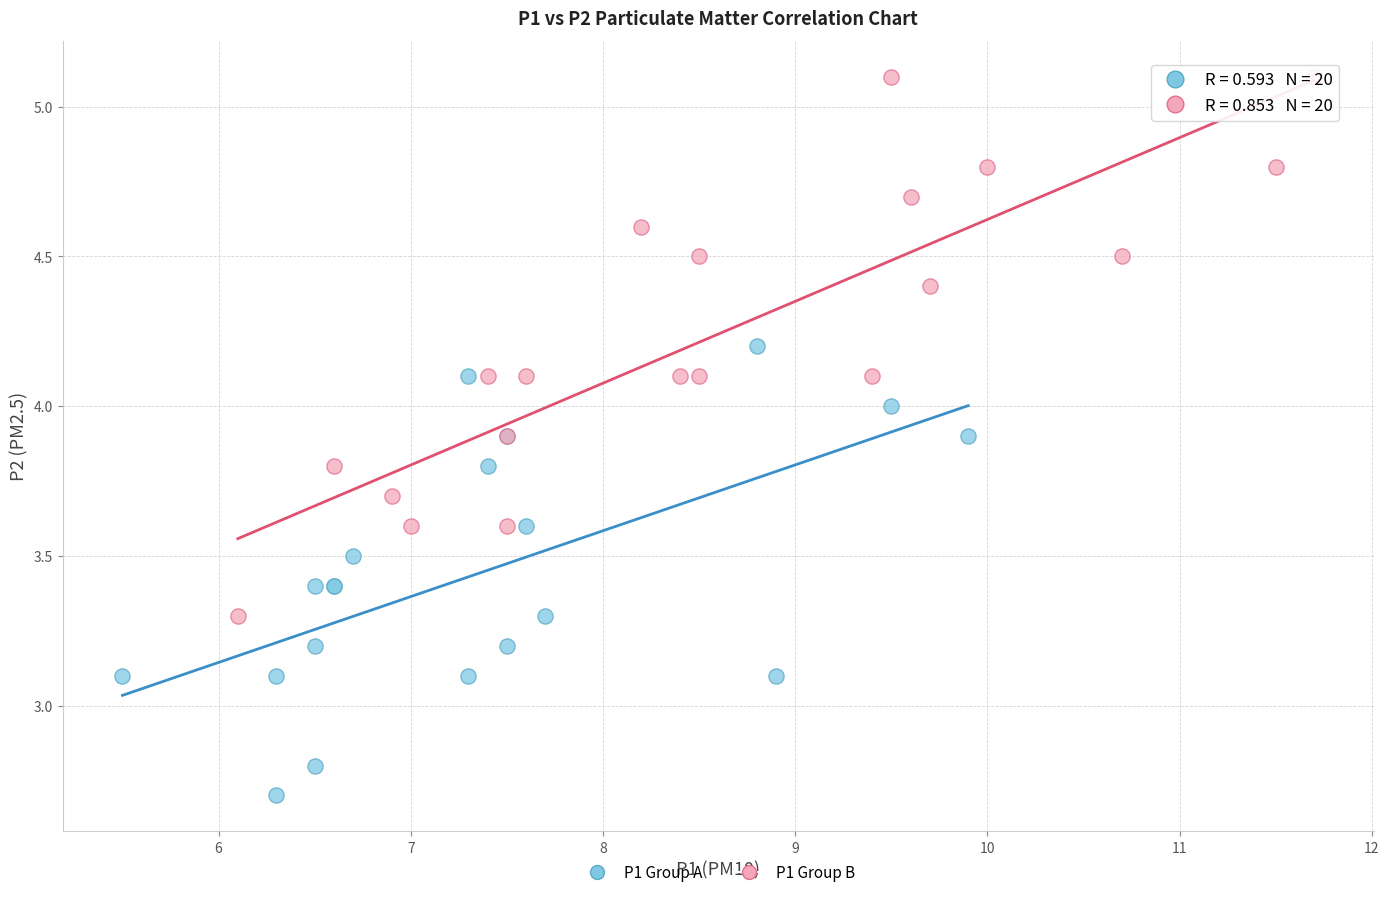

Which series reaches the maximum Y coordinate?

P1 Group B